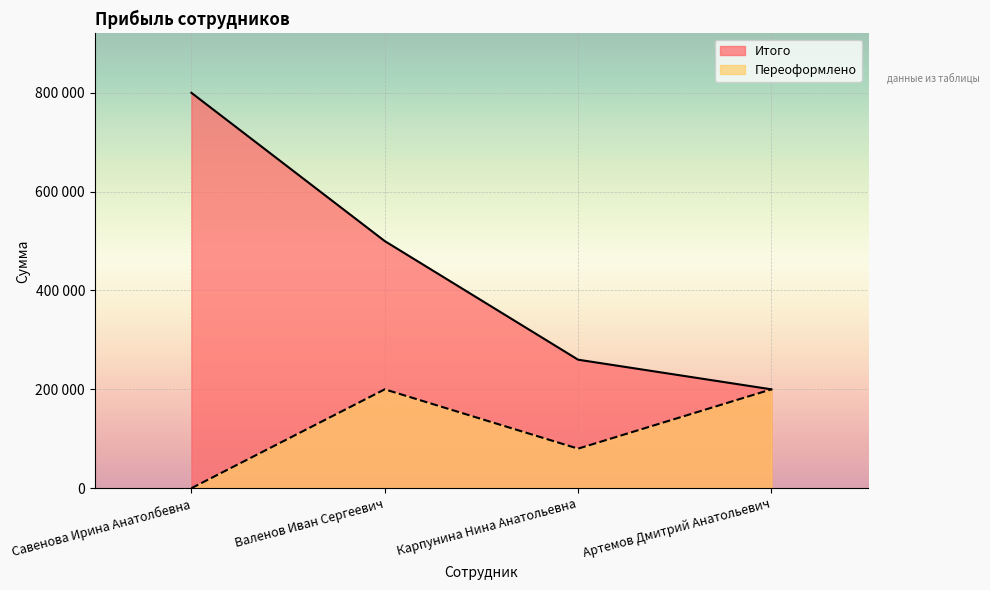

Rank the categories by Переоформлено value from lowest to highest.

Савенова Ирина Анатолбевна, Карпунина Нина Анатольевна, Валенов Иван Сергеевич, Артемов Дмитрий Анатольевич